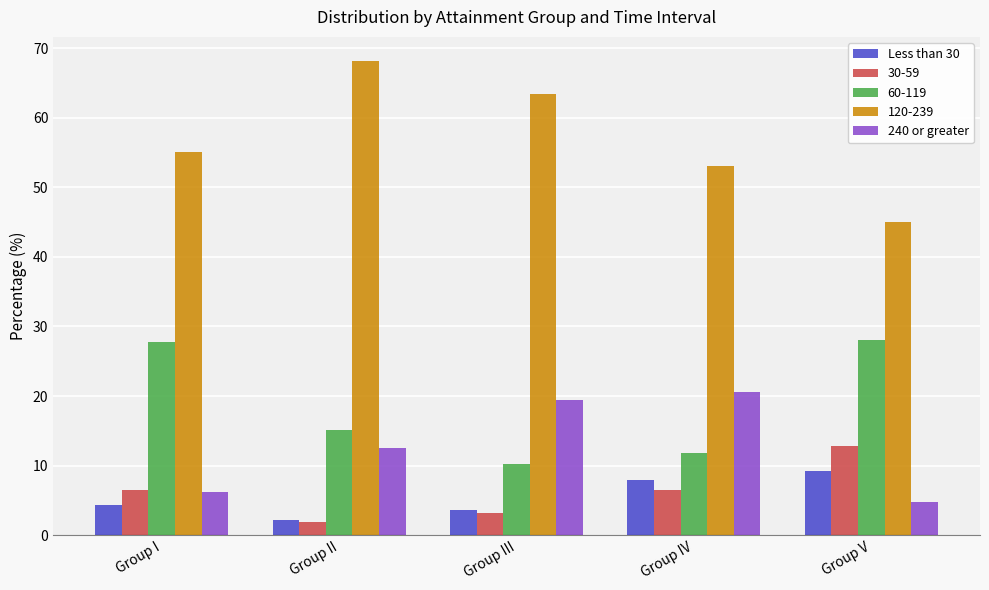

At which category does the chart reach its minimum across all series?

Group II